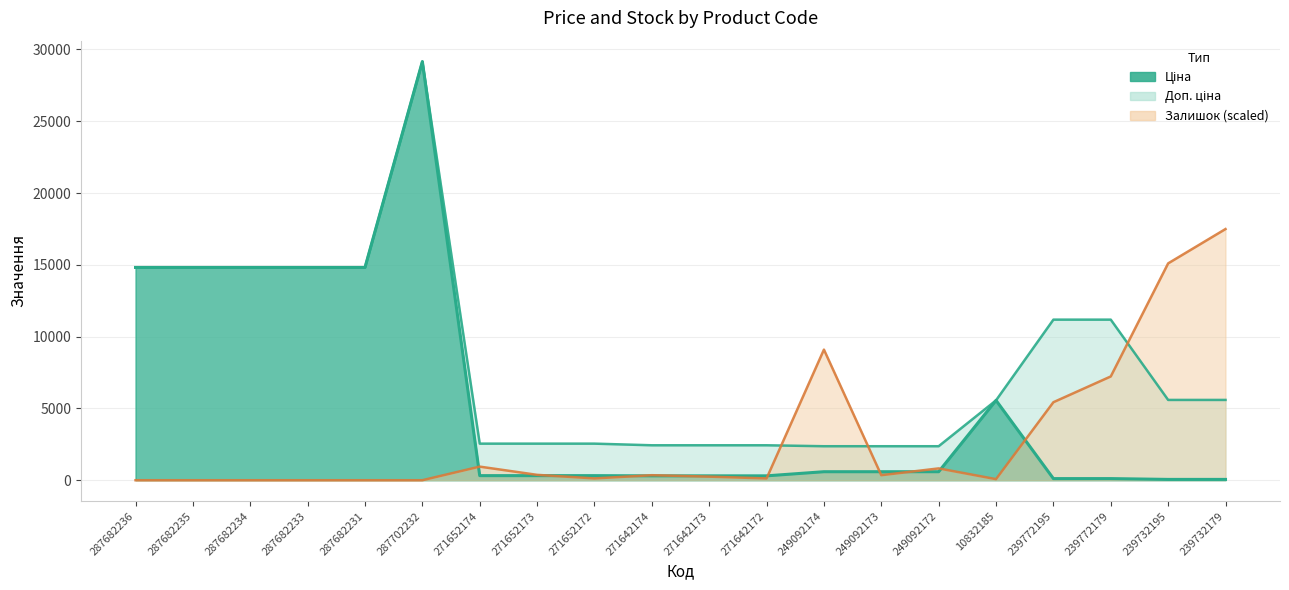

What is the sum of the Доп. ціна values at 10832185 and 287682233?

20377.9